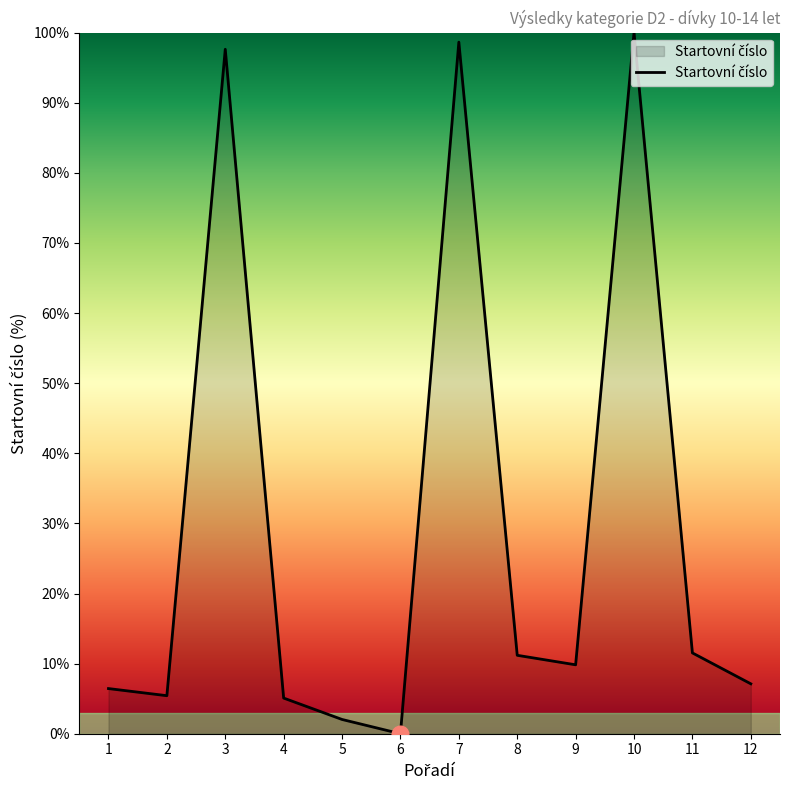

The chart shows a value of 100.0 at 10. True or false?

True